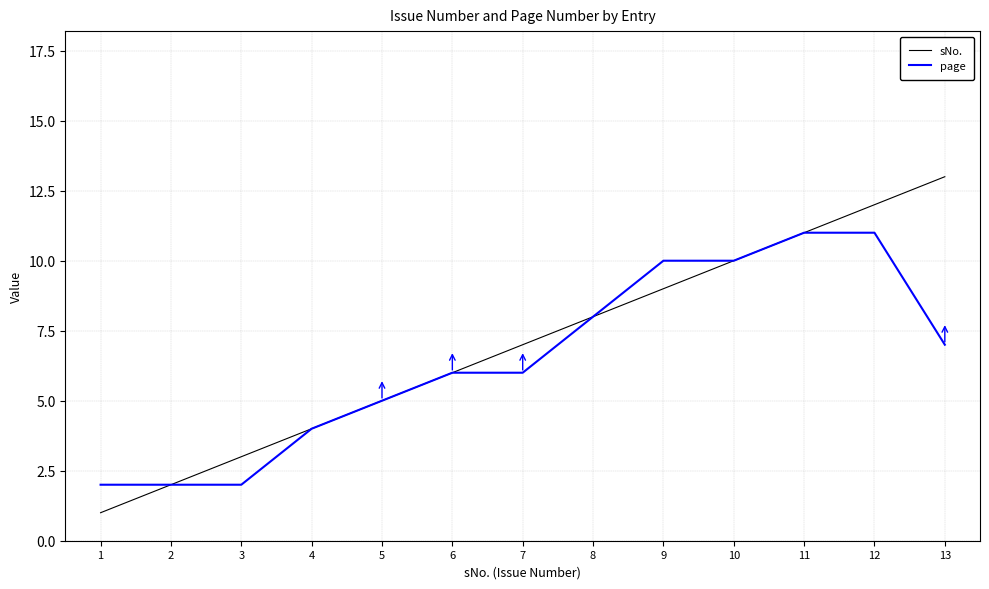

Which series has the largest range (max minus min)?

sNo.